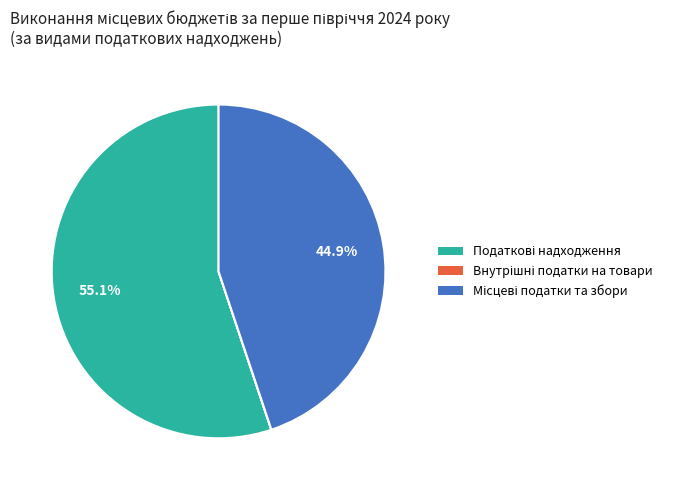

Is there any slice that represents more than half of the pie?

Yes